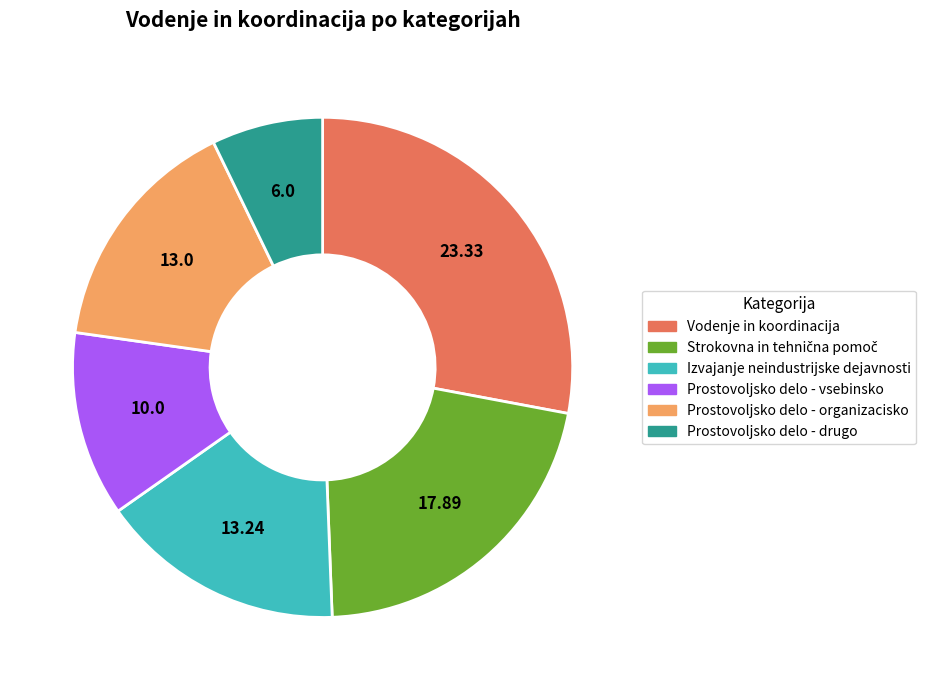

Is there a majority slice in this chart?

No